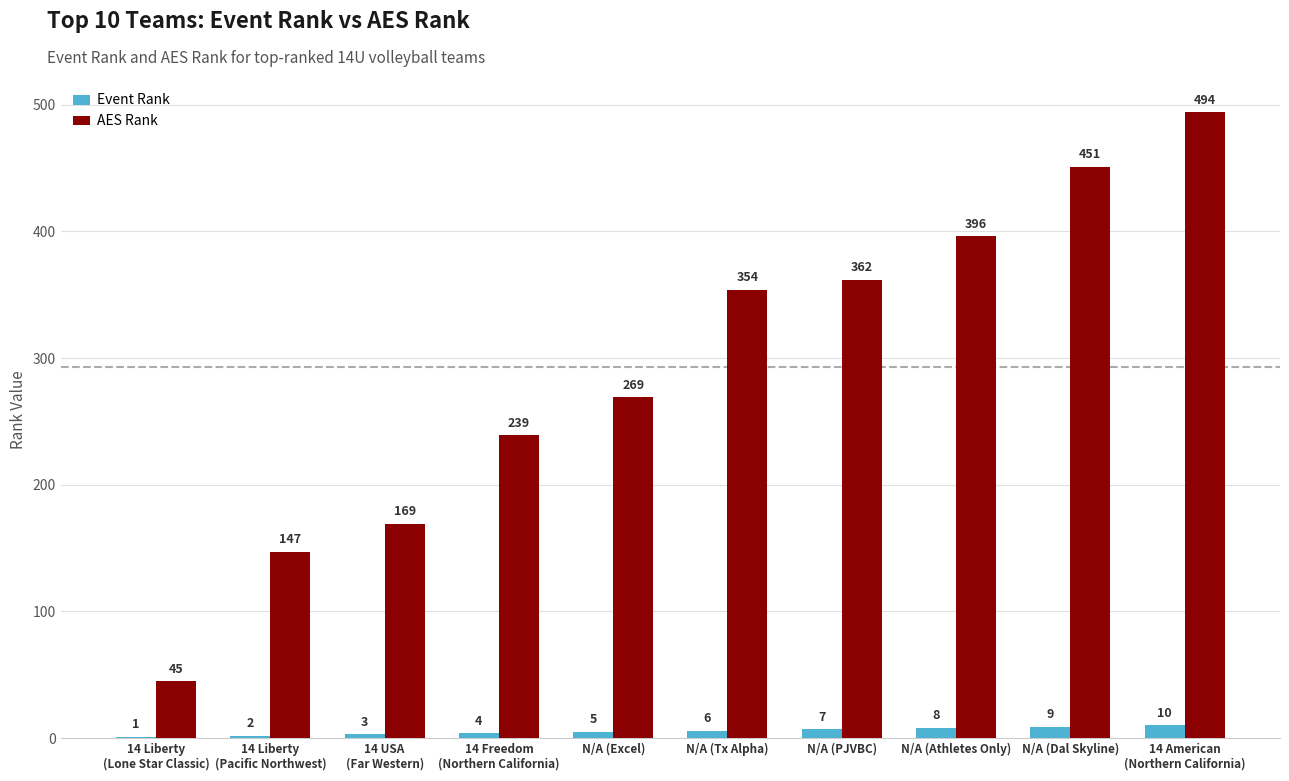

Where is AES Rank nearest to the value 269?

N/A (Excel)